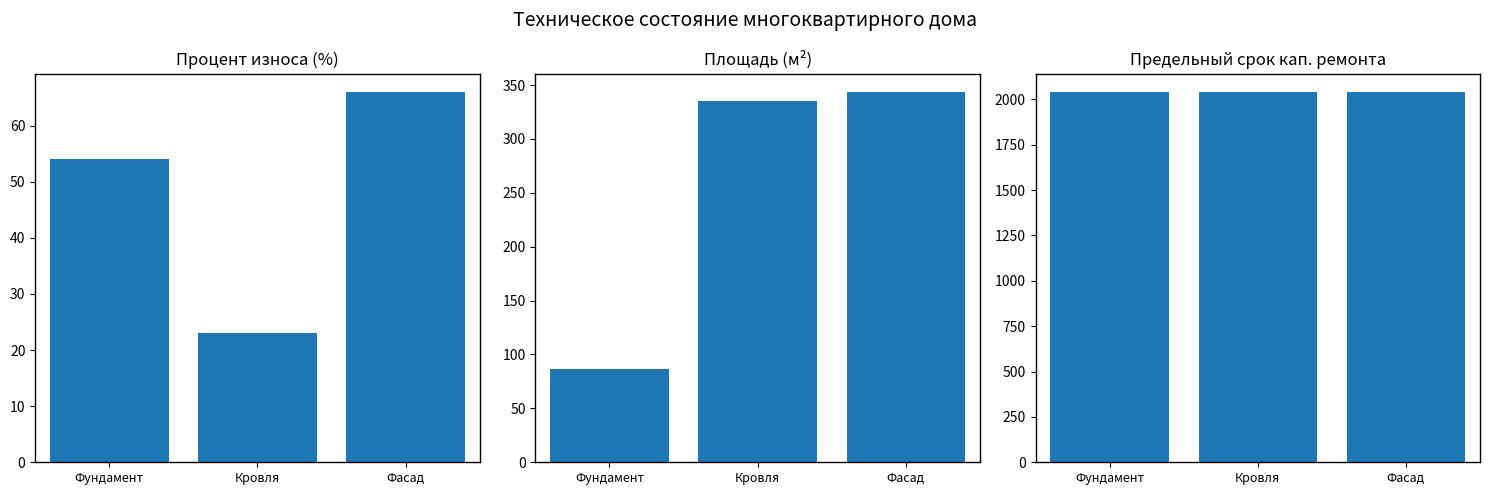

How many values in the Площадь (м²) series are below 334?

1